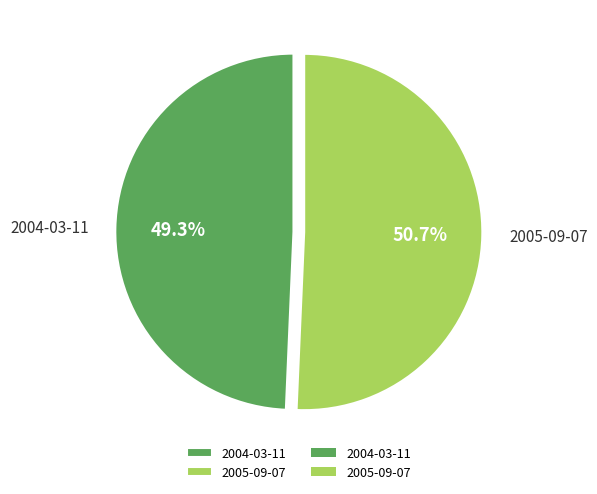

Which category has the biggest portion of the pie?

2005-09-07